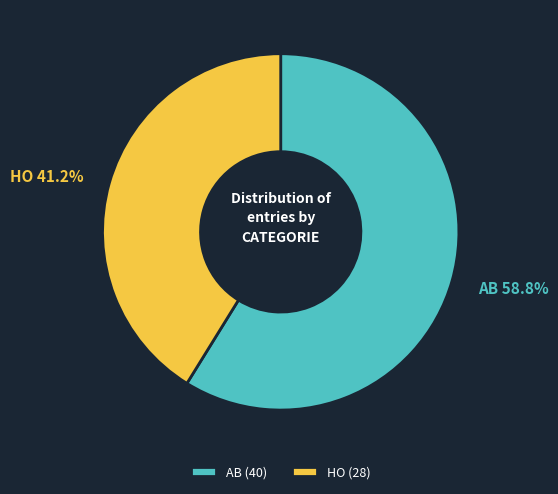

Which category has the smallest portion of the pie?

HO